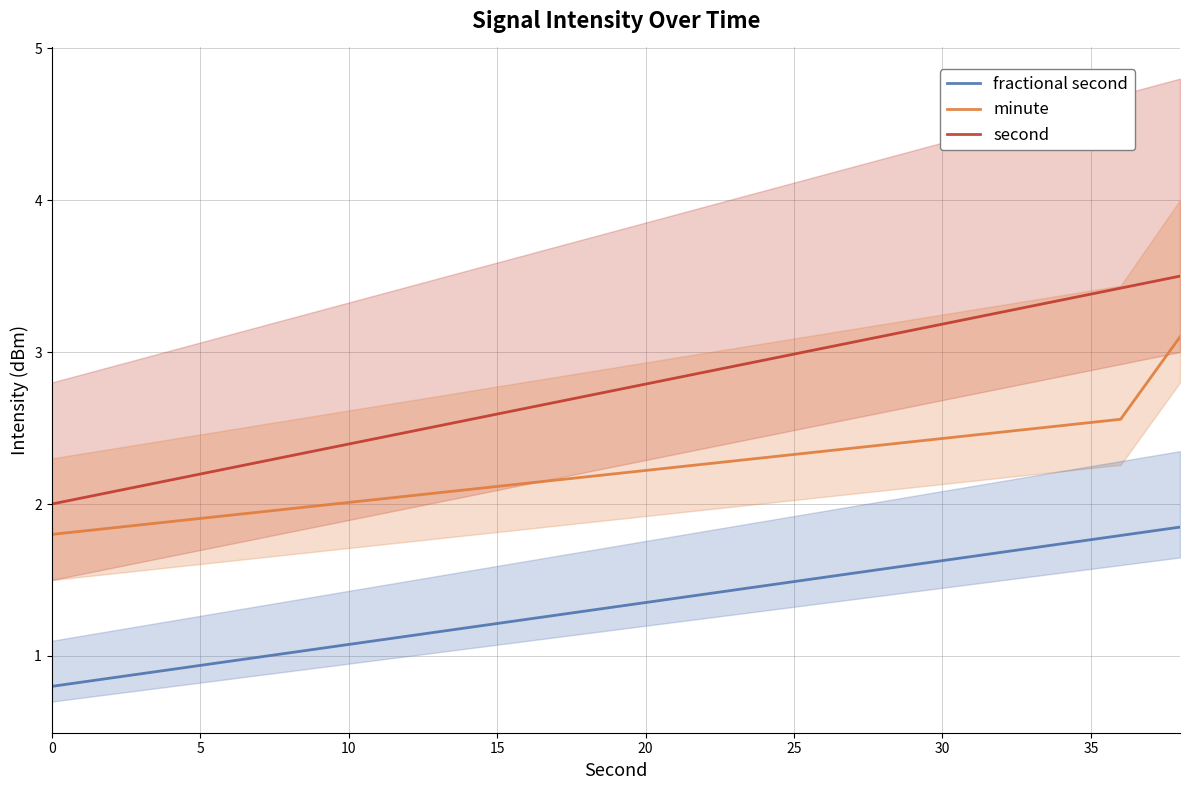

True or false: fractional second and minute cross at least once.

False